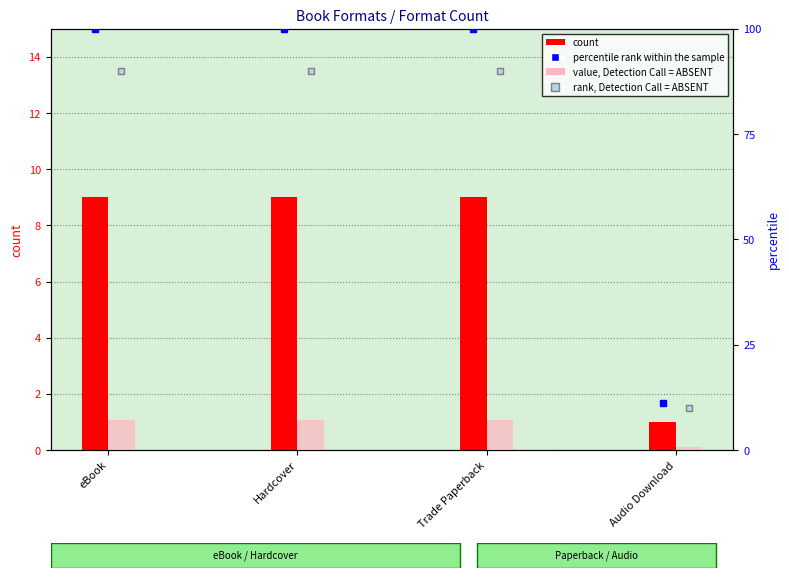

List the labels in order of value, Detection Call = ABSENT value, smallest first.

Audio Download, eBook, Hardcover, Trade Paperback